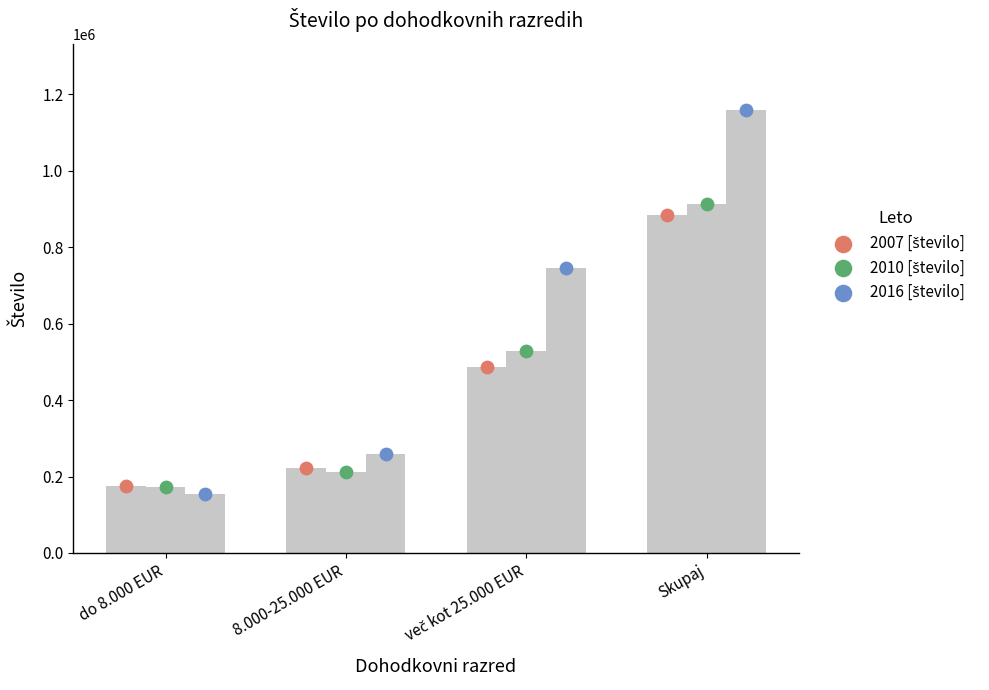

At which category is the sum across all series the highest?

Skupaj